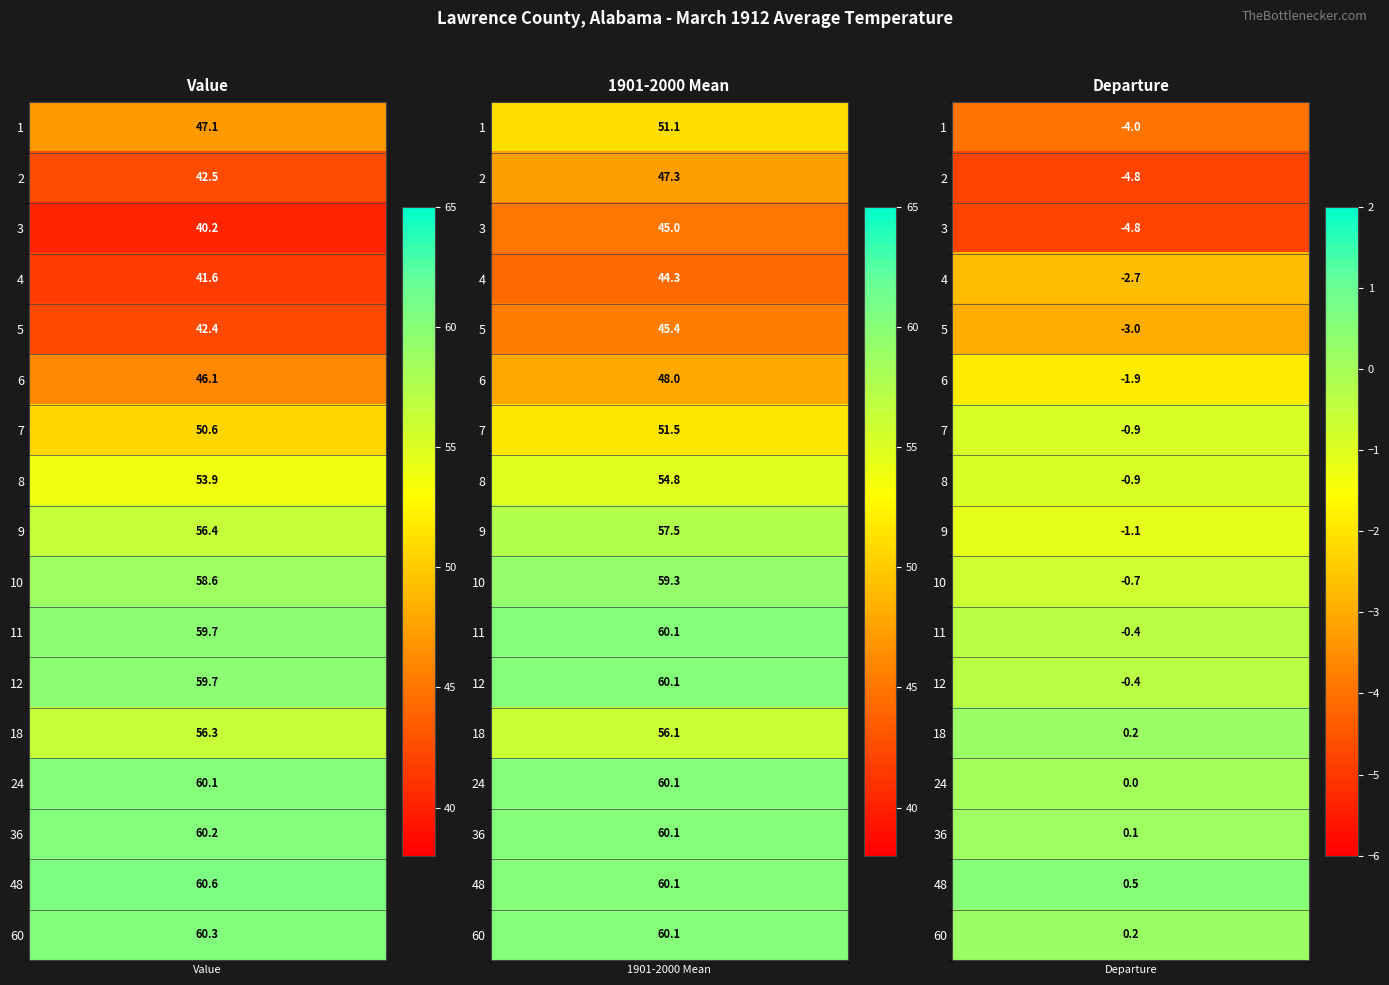

Reading left to right, list all the values displayed in this chart.

1: 47.1	51.1	-4.0
2: 42.5	47.3	-4.8
3: 40.2	45.0	-4.8
4: 41.6	44.3	-2.7
5: 42.4	45.4	-3.0
6: 46.1	48.0	-1.9
7: 50.6	51.5	-0.9
8: 53.9	54.8	-0.9
9: 56.4	57.5	-1.1
10: 58.6	59.3	-0.7
11: 59.7	60.1	-0.4
12: 59.7	60.1	-0.4
18: 56.3	56.1	0.2
24: 60.1	60.1	0.0
36: 60.2	60.1	0.1
48: 60.6	60.1	0.5
60: 60.3	60.1	0.2